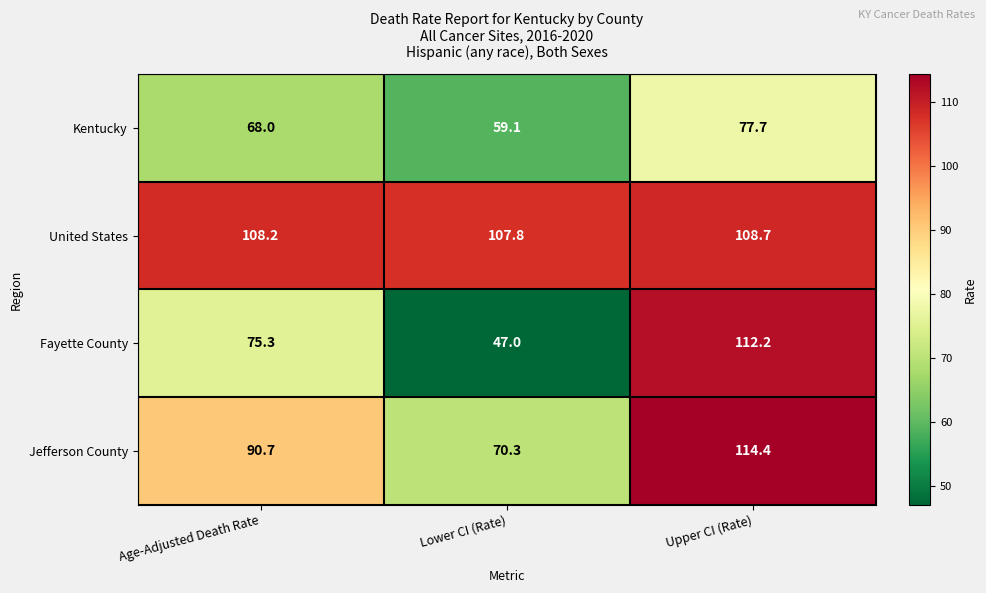

Which series has the largest total across all categories?

United States